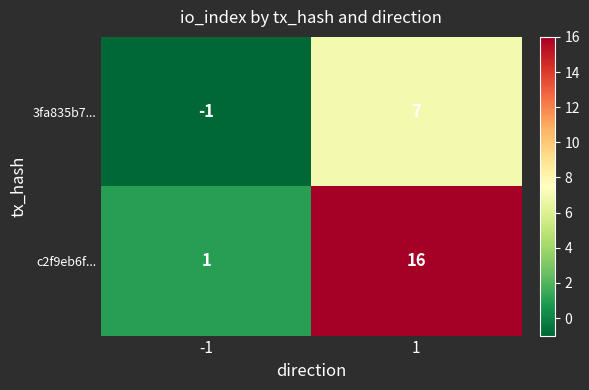

At how many categories does at least one series exceed 12?

1